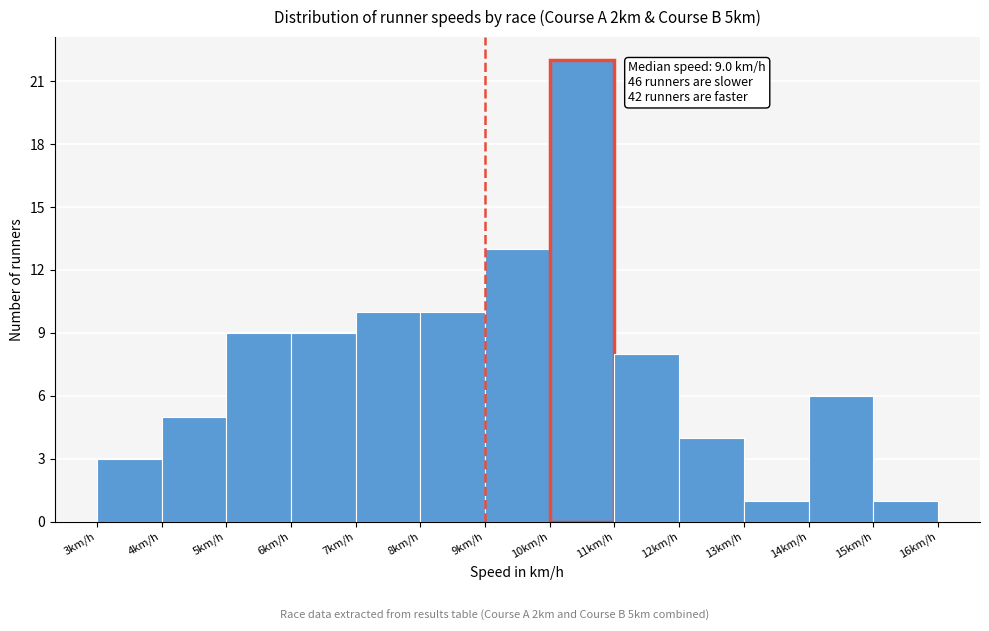

Over which range of the x-axis is the bar tallest?

10 to 11